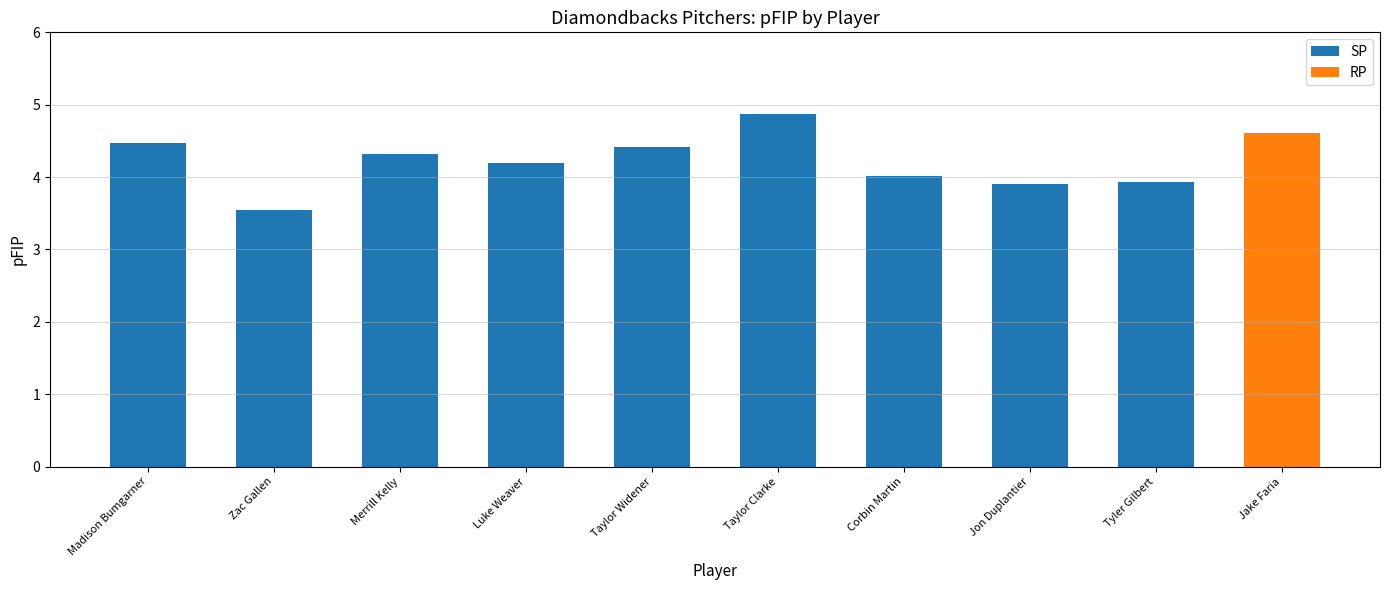

Reading left to right, extract all data points from this chart.

SP: 4.5	3.5	4.3	4.2	4.4	4.9	4.0	3.9	3.9	0.0
RP: 0.0	0.0	0.0	0.0	0.0	0.0	0.0	0.0	0.0	4.6